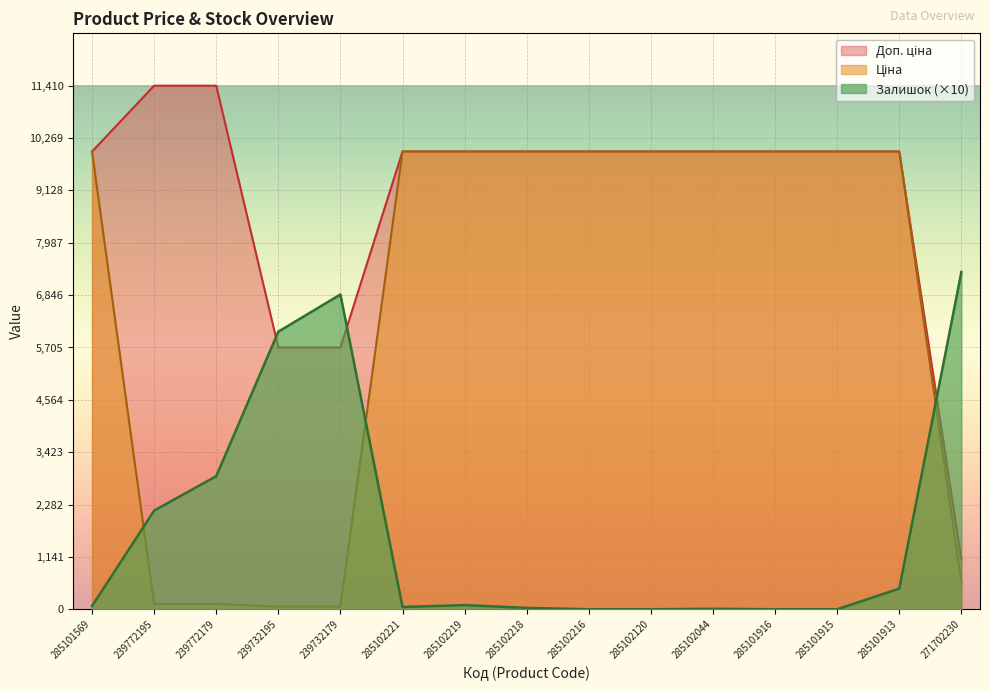

What is the maximum value for Залишок?

7350.0